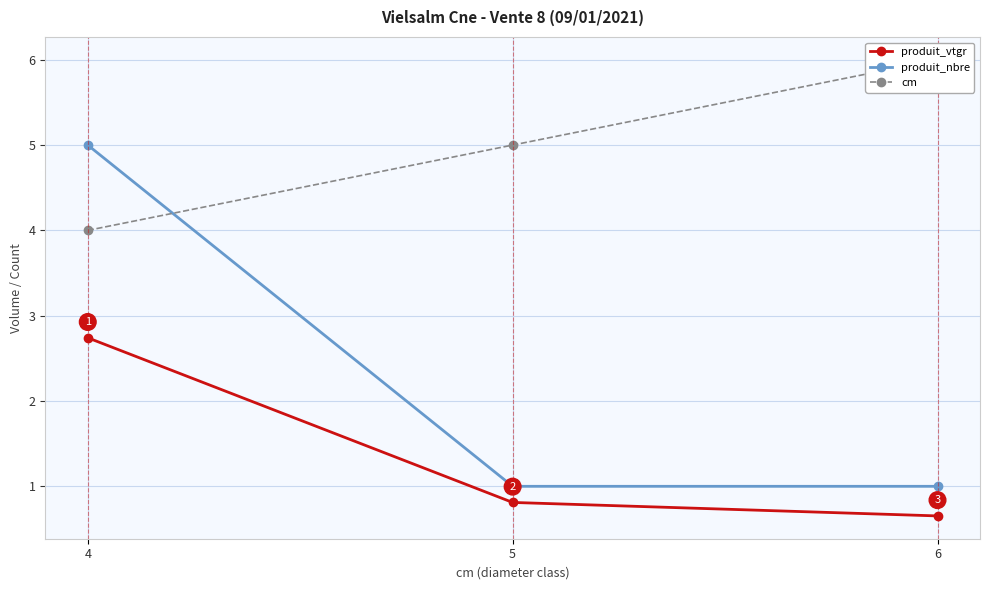

Rank the series by their average value, from highest to lowest.

cm, produit_nbre, produit_vtgr